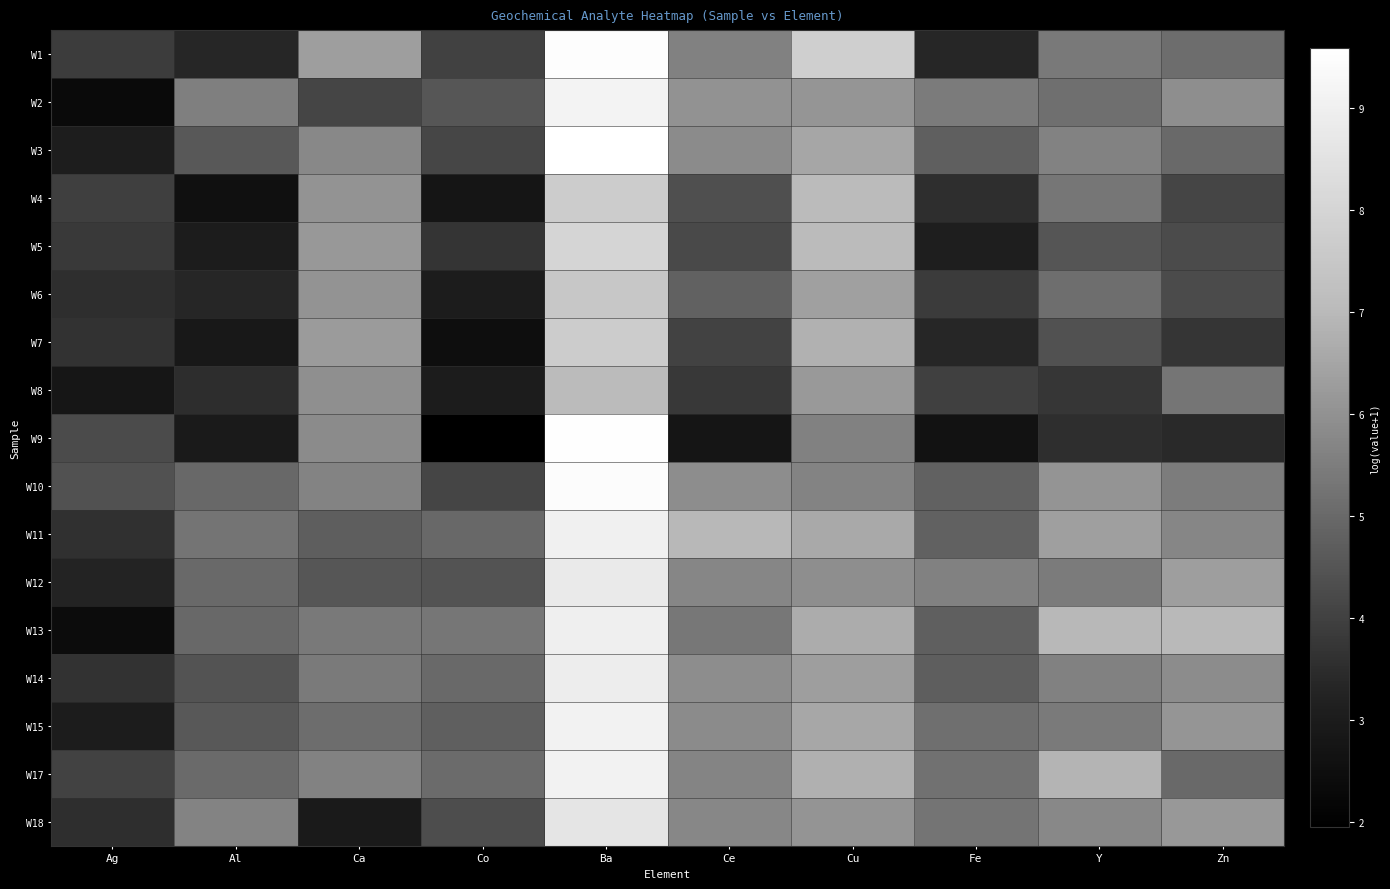

Reading left to right, what are all the values shown in this chart?

W1: Ag=3.9	Al=3.3	Ca=6.3	Co=4.0	Ba=9.5	Ce=5.6	Cu=7.8	Fe=3.3	Y=5.4	Zn=5.1
W2: Ag=2.3	Al=5.5	Ca=4.1	Co=4.5	Ba=9.1	Ce=6.0	Cu=6.1	Fe=5.4	Y=5.2	Zn=5.9
W3: Ag=3.1	Al=4.6	Ca=5.8	Co=4.1	Ba=9.6	Ce=5.8	Cu=6.5	Fe=4.8	Y=5.6	Zn=5.0
W4: Ag=3.9	Al=2.6	Ca=6.0	Co=2.8	Ba=7.7	Ce=4.3	Cu=7.1	Fe=3.6	Y=5.3	Zn=4.1
W5: Ag=3.8	Al=3.0	Ca=6.2	Co=3.7	Ba=8.0	Ce=4.2	Cu=7.0	Fe=3.1	Y=4.5	Zn=4.3
W6: Ag=3.5	Al=3.3	Ca=6.0	Co=3.0	Ba=7.5	Ce=4.8	Cu=6.4	Fe=3.9	Y=5.1	Zn=4.3
W7: Ag=3.6	Al=2.9	Ca=6.2	Co=2.5	Ba=7.7	Ce=4.0	Cu=6.8	Fe=3.3	Y=4.4	Zn=3.7
W8: Ag=2.8	Al=3.5	Ca=5.9	Co=3.0	Ba=7.1	Ce=3.8	Cu=6.2	Fe=4.0	Y=3.7	Zn=5.3
W9: Ag=4.3	Al=2.9	Ca=5.8	Co=1.9	Ba=9.5	Ce=2.8	Cu=5.6	Fe=2.6	Y=3.6	Zn=3.4
W10: Ag=4.4	Al=5.0	Ca=5.7	Co=4.1	Ba=9.5	Ce=5.9	Cu=5.7	Fe=4.8	Y=6.1	Zn=5.5
W11: Ag=3.6	Al=5.3	Ca=4.7	Co=5.0	Ba=9.0	Ce=7.0	Cu=6.6	Fe=4.8	Y=6.3	Zn=5.7
W12: Ag=3.3	Al=5.0	Ca=4.5	Co=4.5	Ba=8.8	Ce=5.7	Cu=5.9	Fe=5.6	Y=5.5	Zn=6.3
W13: Ag=2.4	Al=5.0	Ca=5.4	Co=5.3	Ba=9.0	Ce=5.4	Cu=6.7	Fe=4.8	Y=7.0	Zn=7.0
W14: Ag=3.6	Al=4.5	Ca=5.4	Co=5.0	Ba=8.9	Ce=5.9	Cu=6.3	Fe=4.7	Y=5.6	Zn=5.9
W15: Ag=3.0	Al=4.6	Ca=5.1	Co=4.8	Ba=9.1	Ce=5.8	Cu=6.6	Fe=5.2	Y=5.4	Zn=6.1
W17: Ag=4.1	Al=5.0	Ca=5.6	Co=5.1	Ba=9.1	Ce=5.7	Cu=6.8	Fe=5.2	Y=6.9	Zn=5.0
W18: Ag=3.5	Al=5.6	Ca=2.9	Co=4.3	Ba=8.6	Ce=5.7	Cu=6.1	Fe=5.3	Y=5.8	Zn=6.2